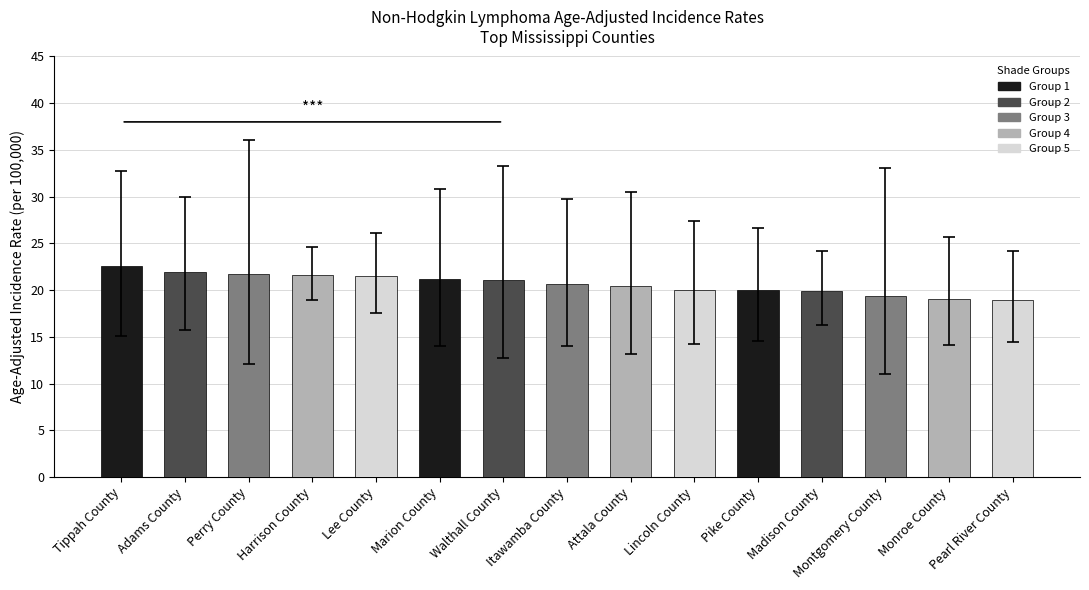

What is the label of the 12th bar from the right?

Harrison County